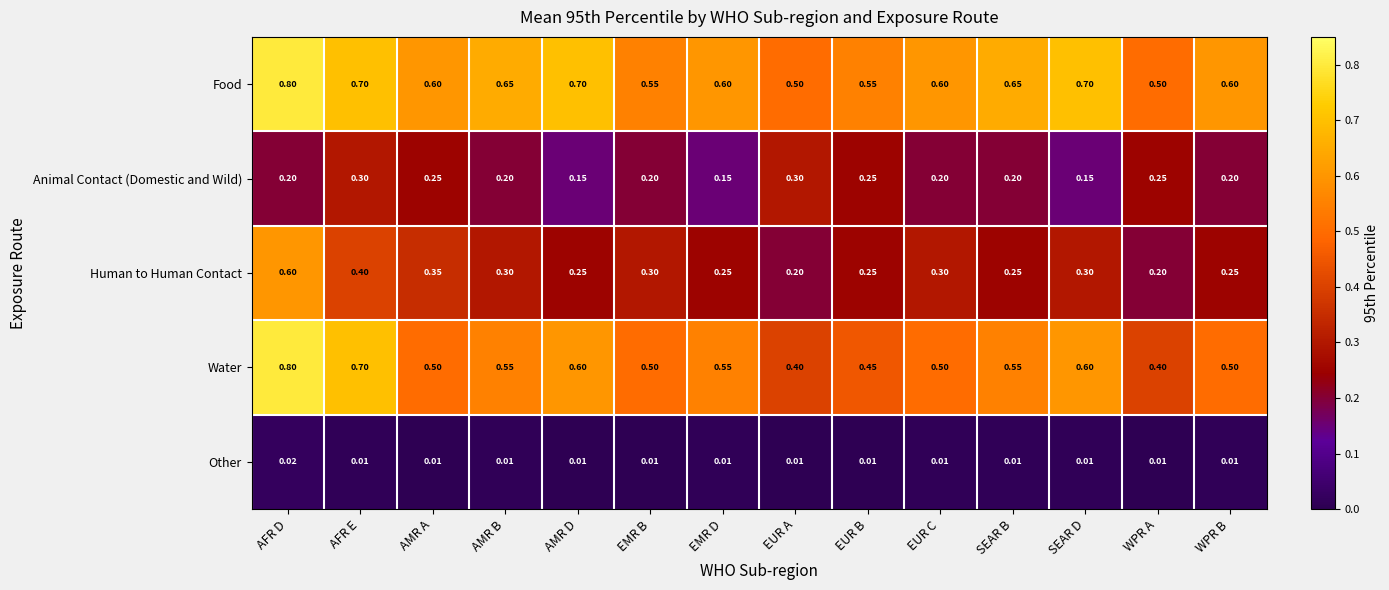

Which series has the largest total across all categories?

Food